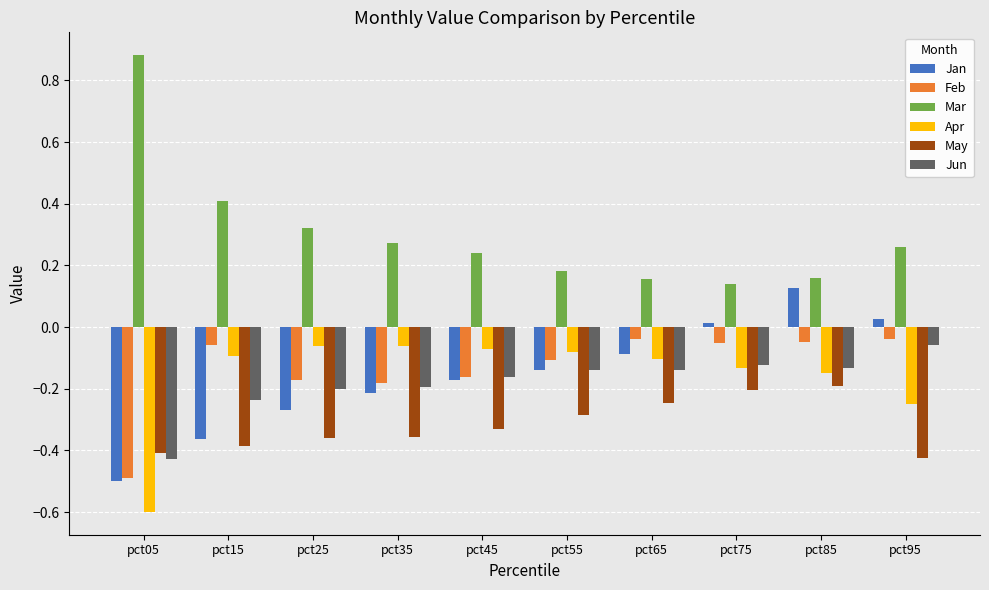

What is the difference between the maximum and minimum values in the Jan series?

0.6